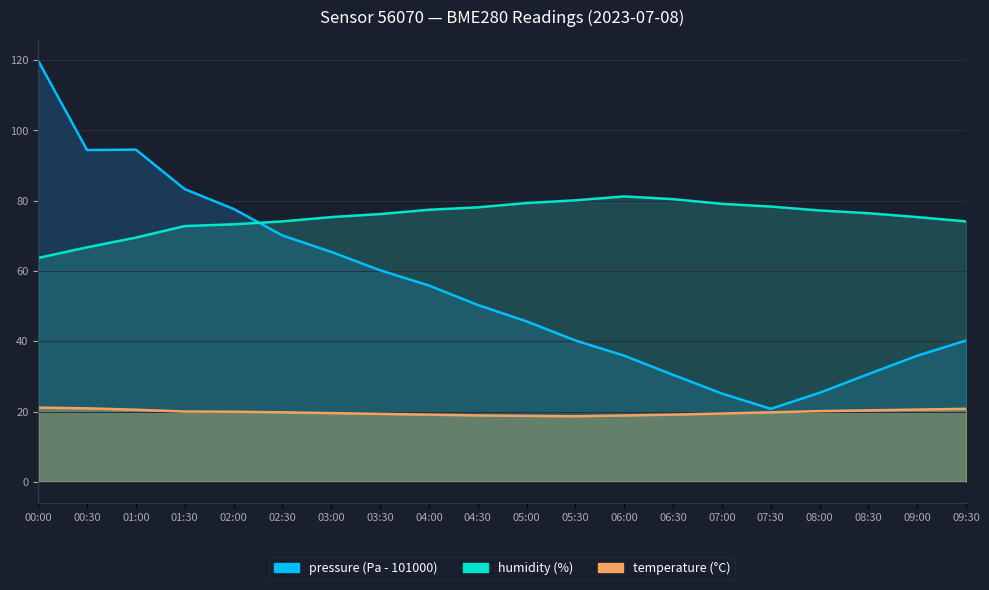

What are all the series names shown in the legend?

pressure, humidity, temperature